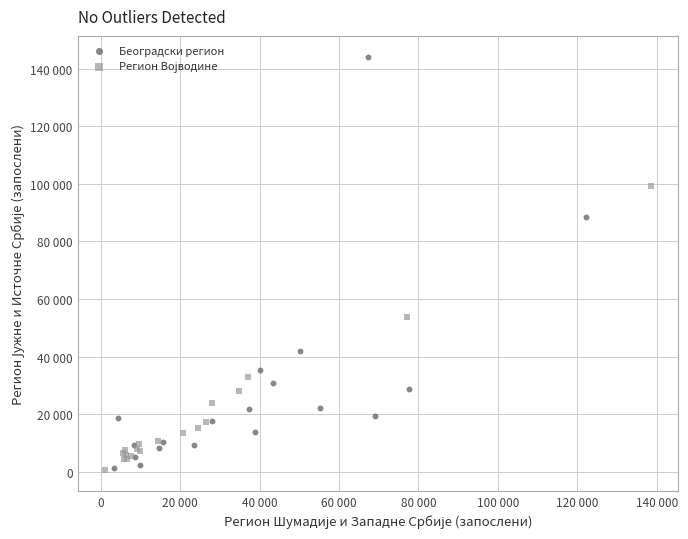

Which series contains the highest Y value?

Београдски регион